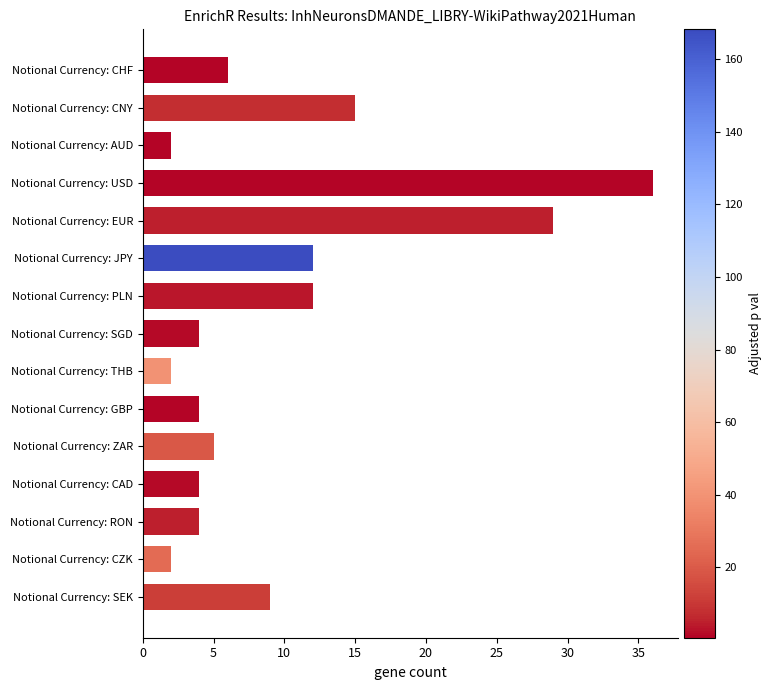

Reading top to bottom, list all the values displayed in this chart.

Notional Currency: CHF=6	Notional Currency: CNY=15	Notional Currency: AUD=2	Notional Currency: USD=36	Notional Currency: EUR=29	Notional Currency: JPY=12	Notional Currency: PLN=12	Notional Currency: SGD=4	Notional Currency: THB=2	Notional Currency: GBP=4	Notional Currency: ZAR=5	Notional Currency: CAD=4	Notional Currency: RON=4	Notional Currency: CZK=2	Notional Currency: SEK=9